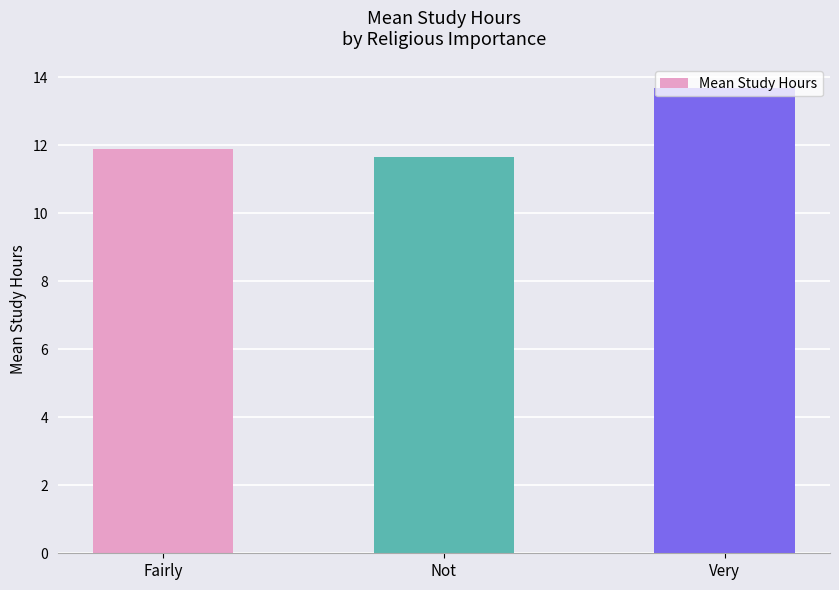

Count the number of categories in the chart.

3